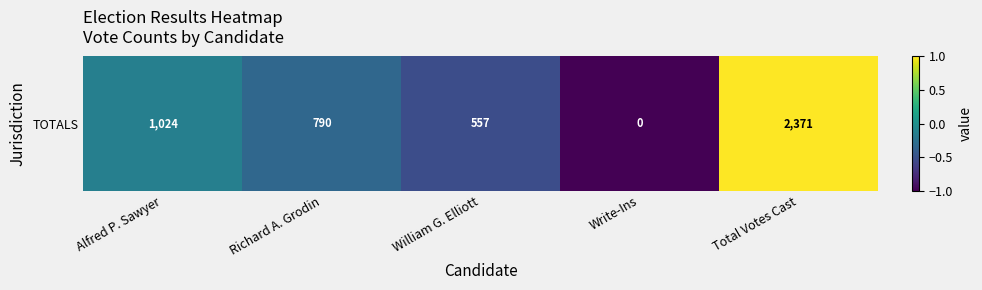

Reading left to right, what are all the values shown in this chart?

-0.1	-0.3	-0.5	-1.0	1.0